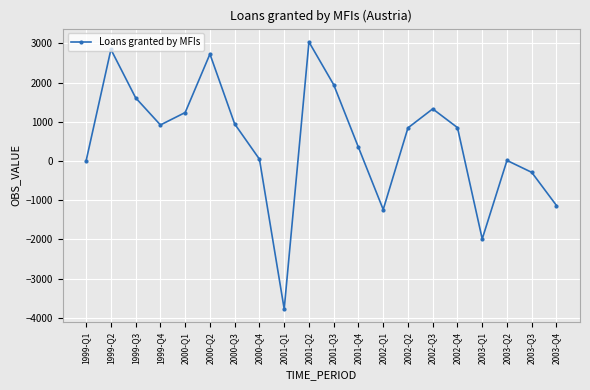

Read the value at 2001-Q4, to the nearest 10.

350